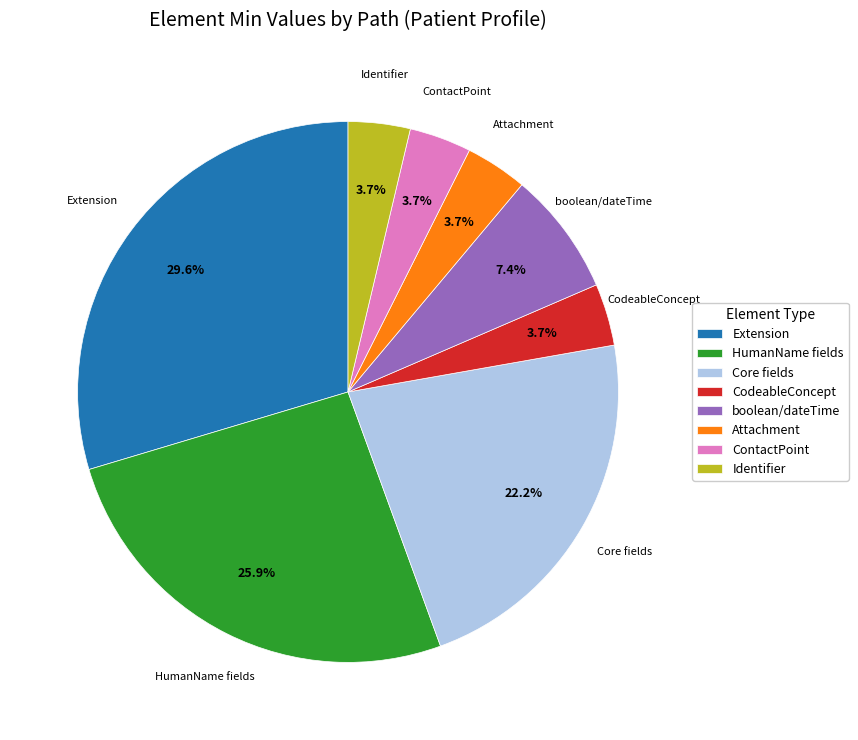

Does CodeableConcept account for over 50% of the chart?

No